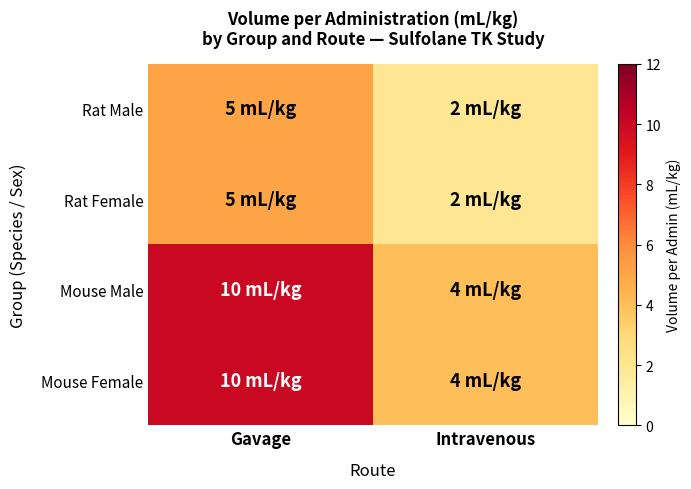

What is the difference between the highest and lowest values at Intravenous?

2